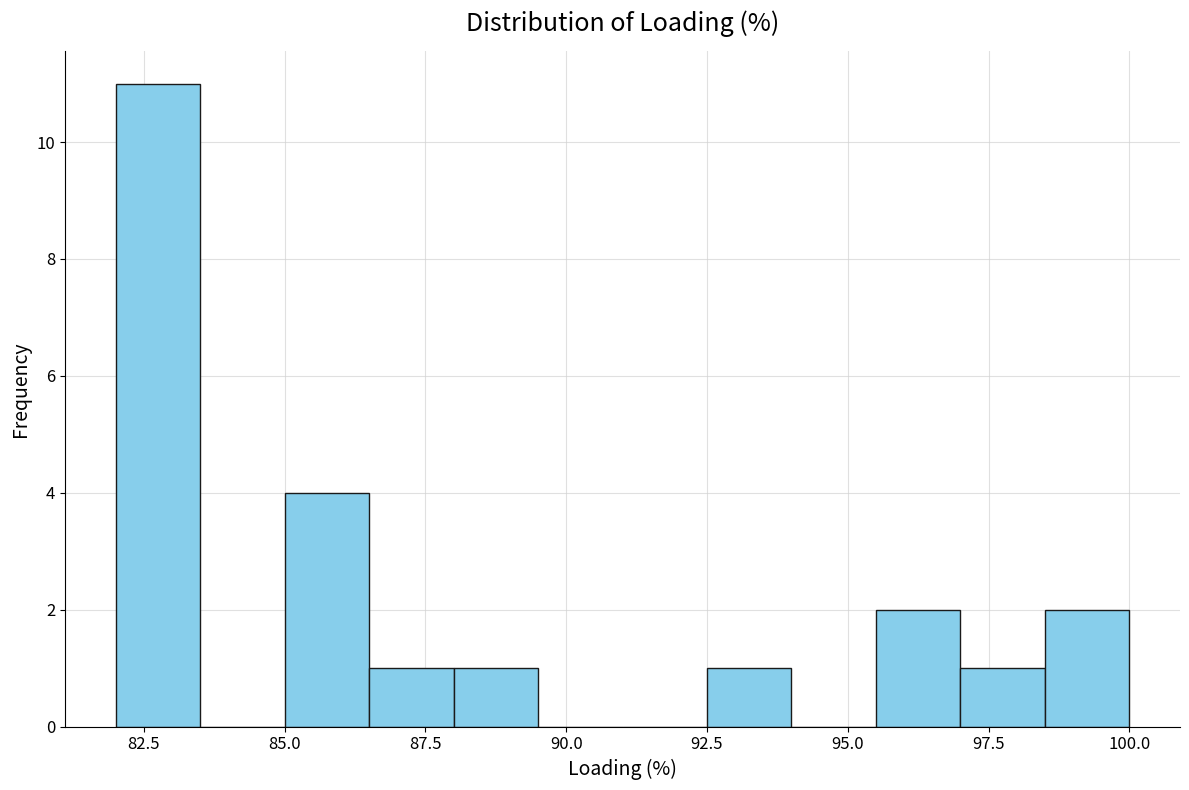

Read against the x-axis, roughly where is the centre of the tallest bar?

83.0